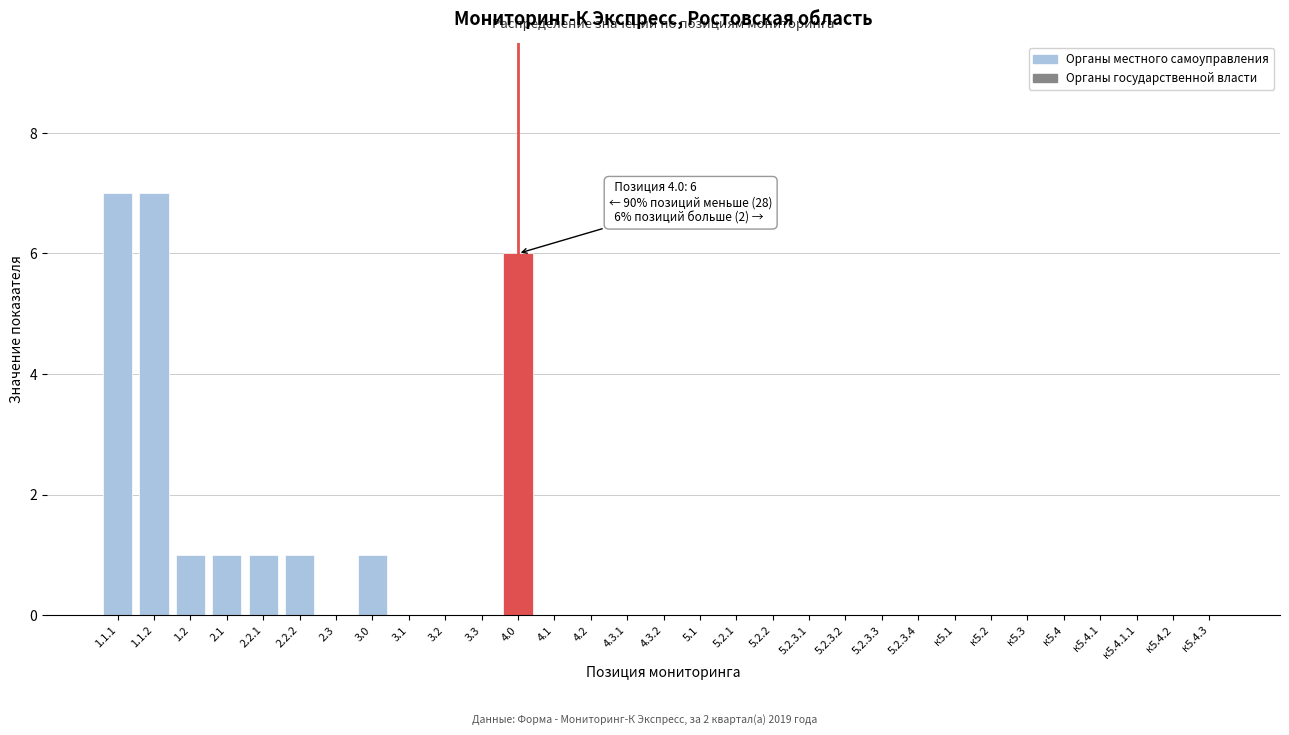

Between 5.2.3.4 and 4.0, which is larger?

4.0